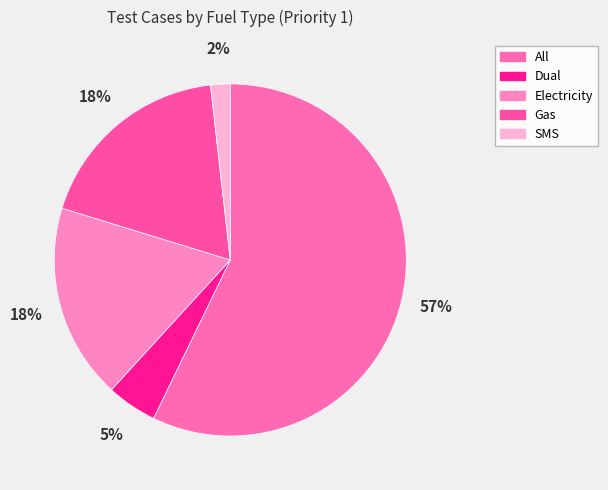

What is the majority slice?

All